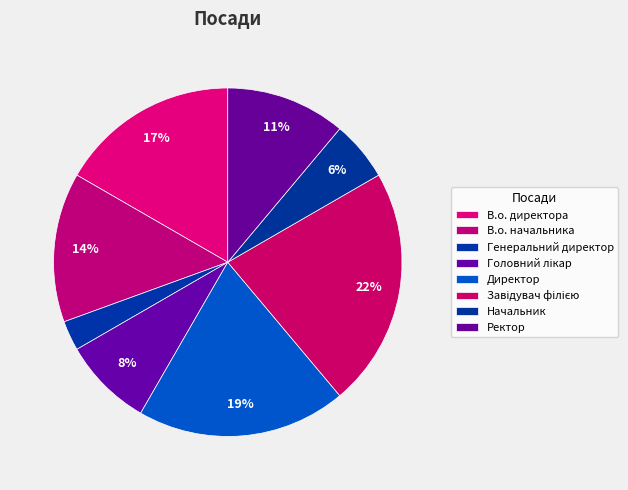

How many segments does this pie chart have?

8